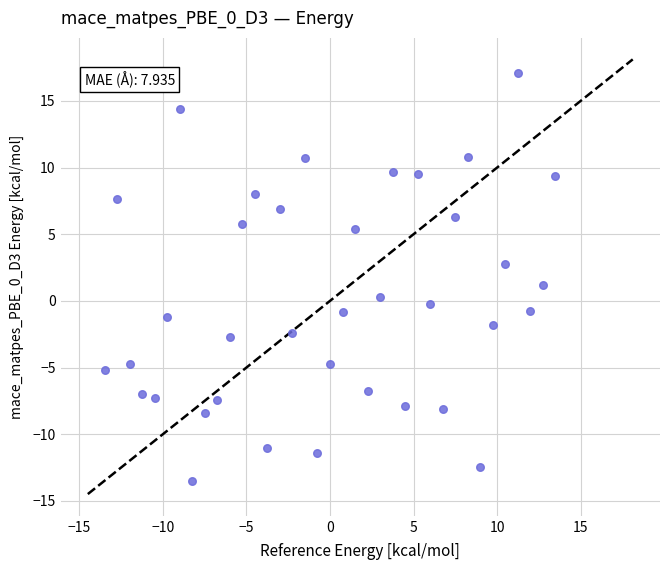

What is the range of X values (max minus min)?

27.0